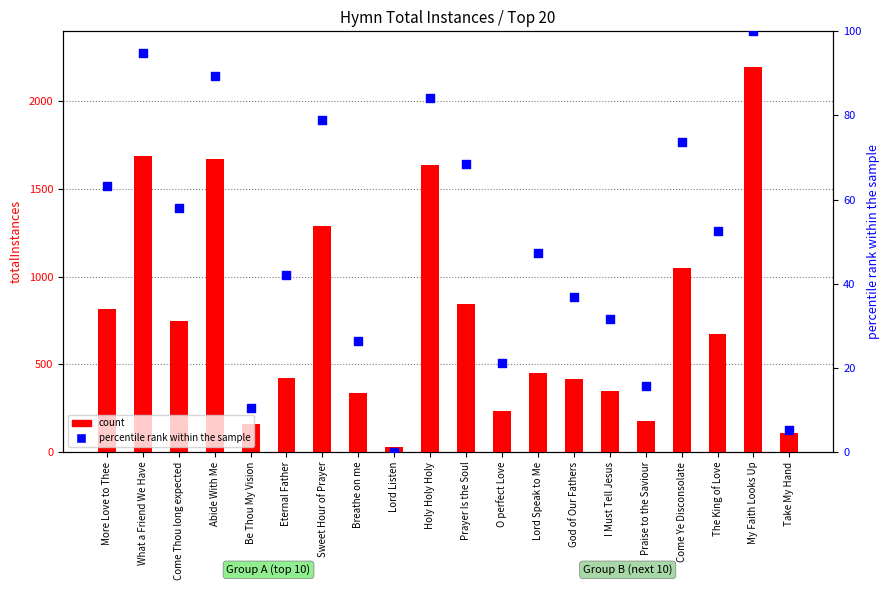

What are all the series names shown in the legend?

count, percentile rank within the sample